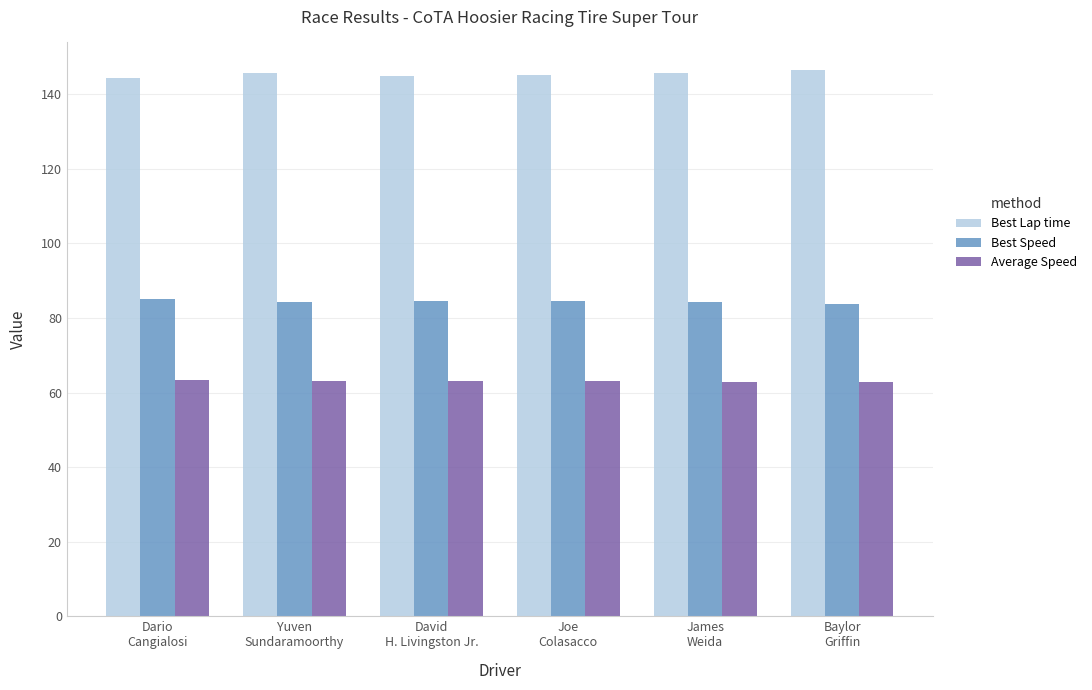

Rank the series by their average value, from highest to lowest.

Best Lap time, Best Speed, Average Speed